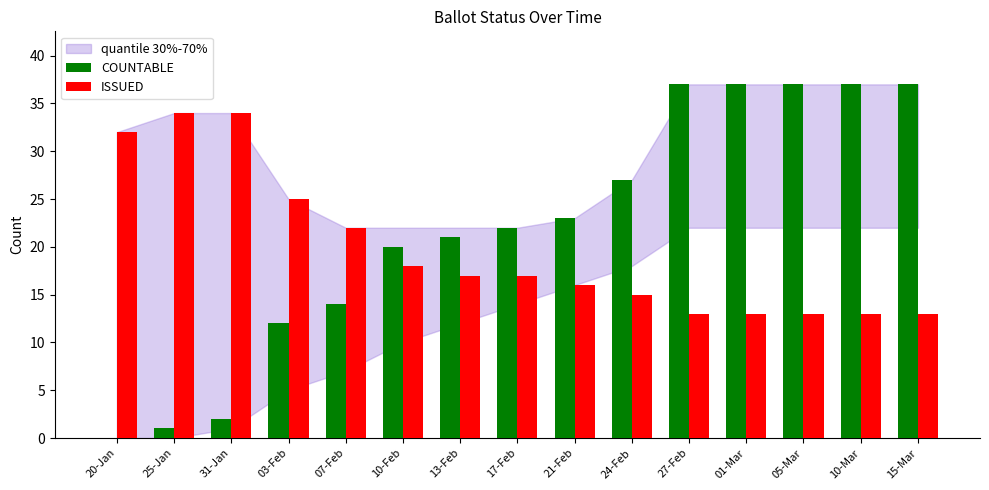

Which series has the largest total across all categories?

COUNTABLE